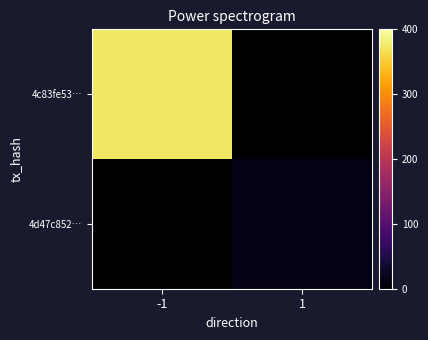

List the series in order of their peak value, lowest first.

4d47c852…, 4c83fe53…